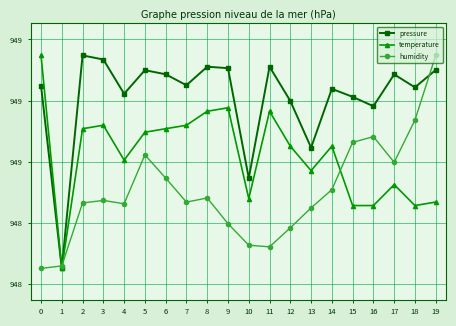

What value does the humidity series have at 15?

94915.3